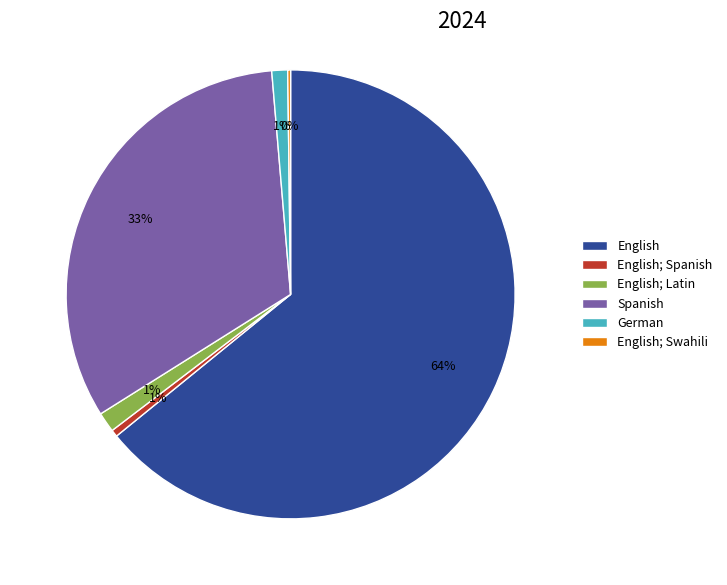

Does any single category account for the majority?

Yes